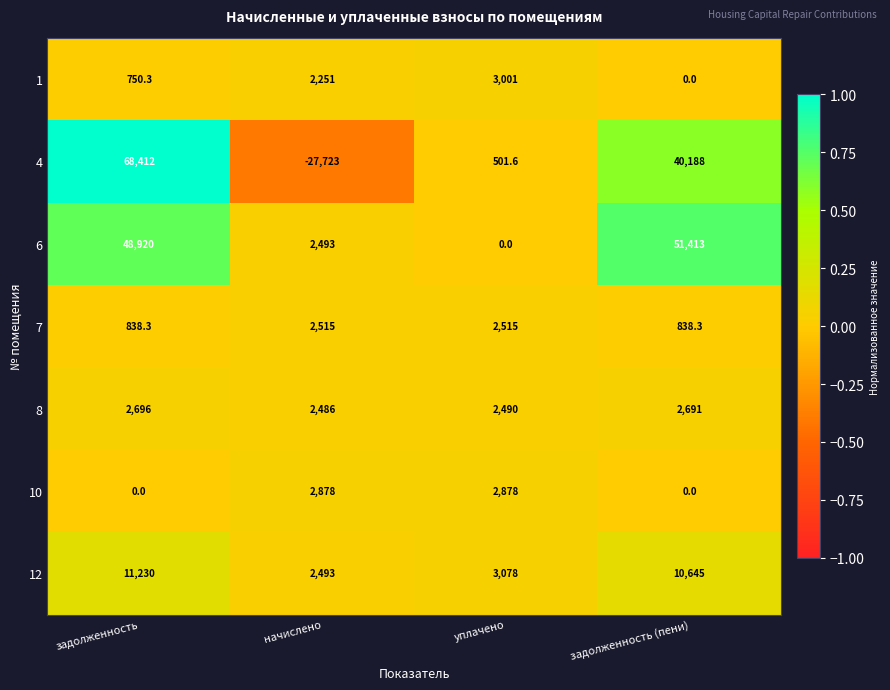

What is the highest value of the 10 series?

2878.0